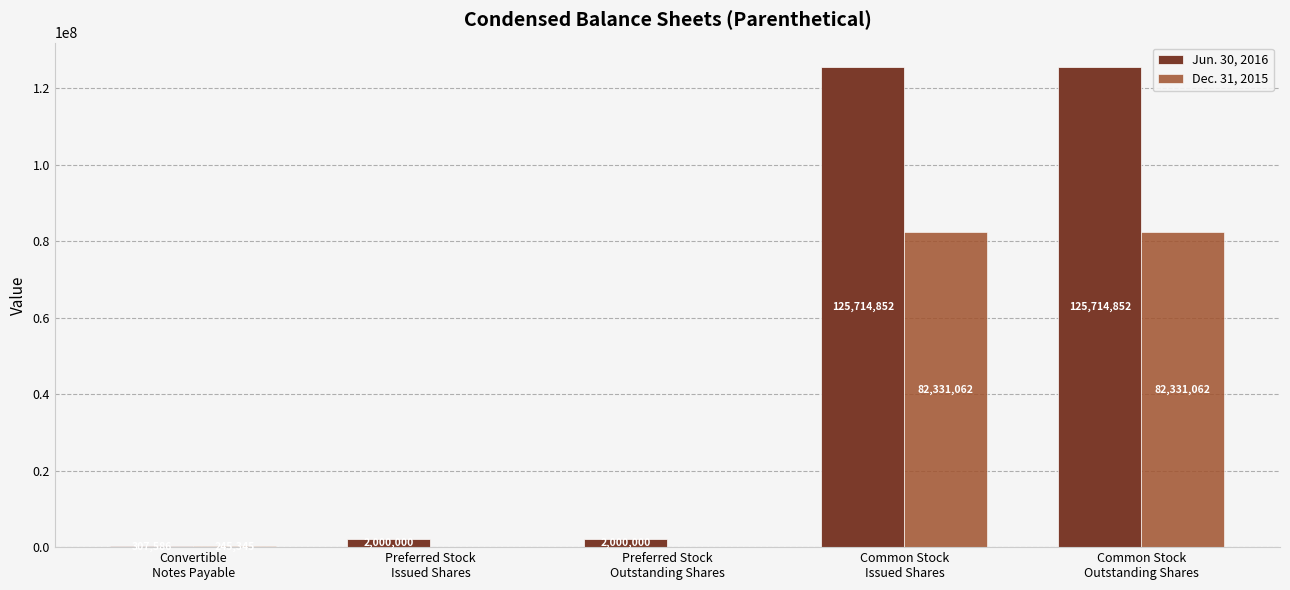

Reading left to right, extract all data points from this chart.

Jun. 30, 2016: Convertible
Notes Payable=307586	Preferred Stock
Issued Shares=2000000	Preferred Stock
Outstanding Shares=2000000	Common Stock
Issued Shares=125714852	Common Stock
Outstanding Shares=125714852
Dec. 31, 2015: Convertible
Notes Payable=245345	Preferred Stock
Issued Shares=0	Preferred Stock
Outstanding Shares=0	Common Stock
Issued Shares=82331062	Common Stock
Outstanding Shares=82331062